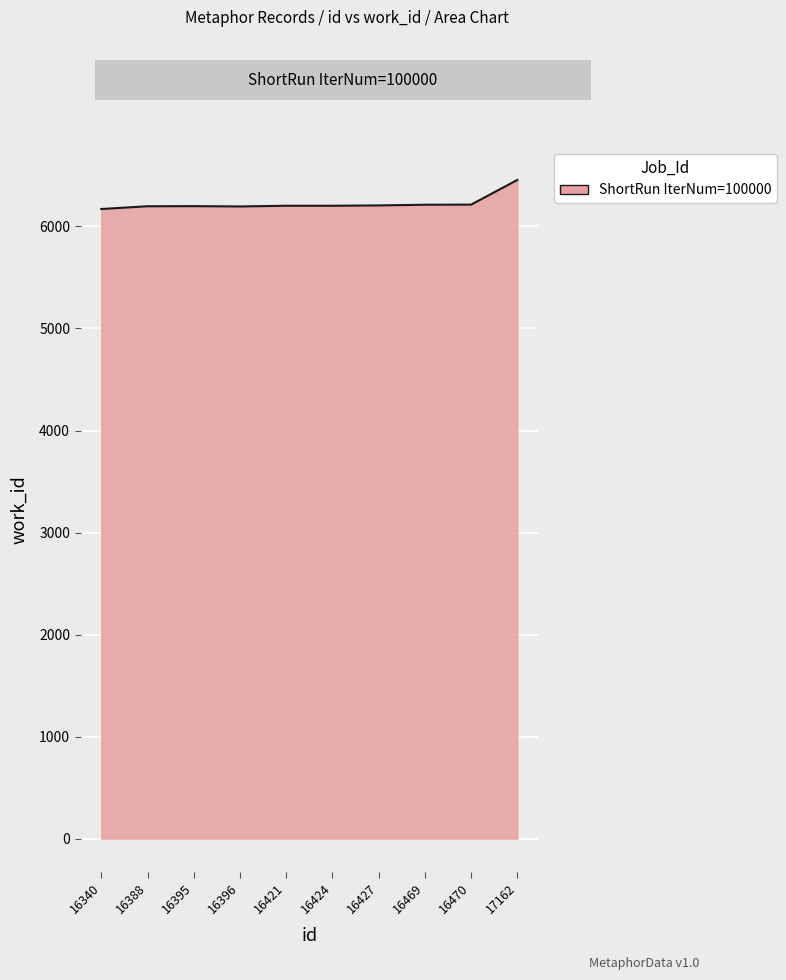

What is the ratio of the value at 16395 to the value at 17162?

1.0